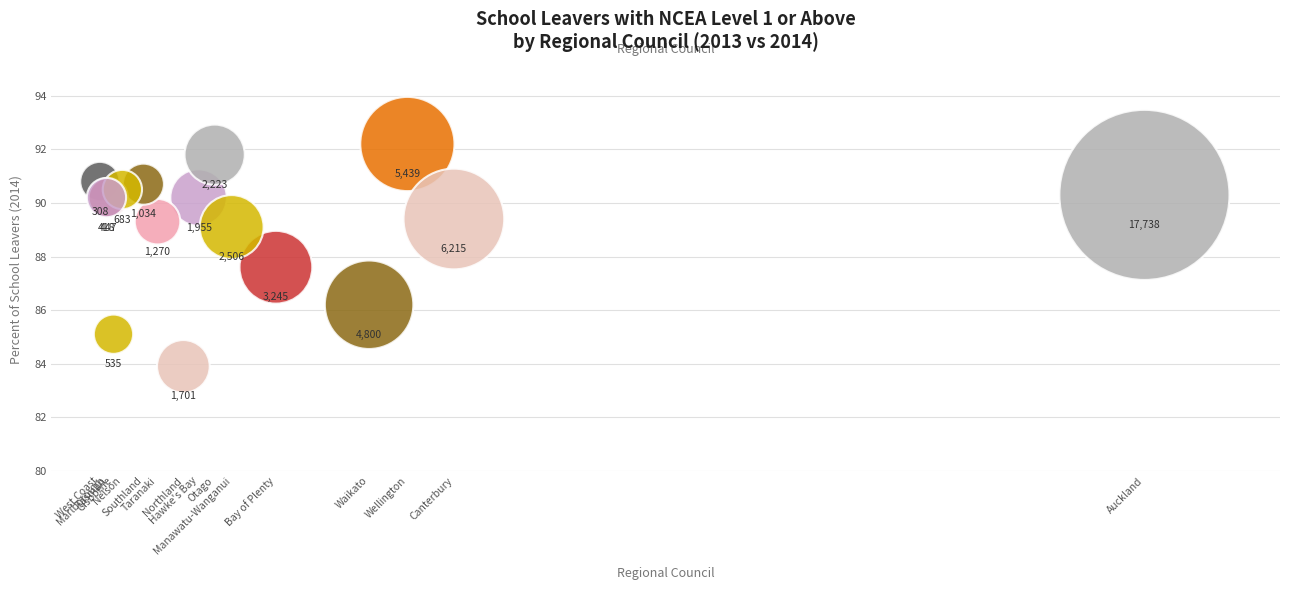

What Y value in the scatter plot is closest to 88?

87.6